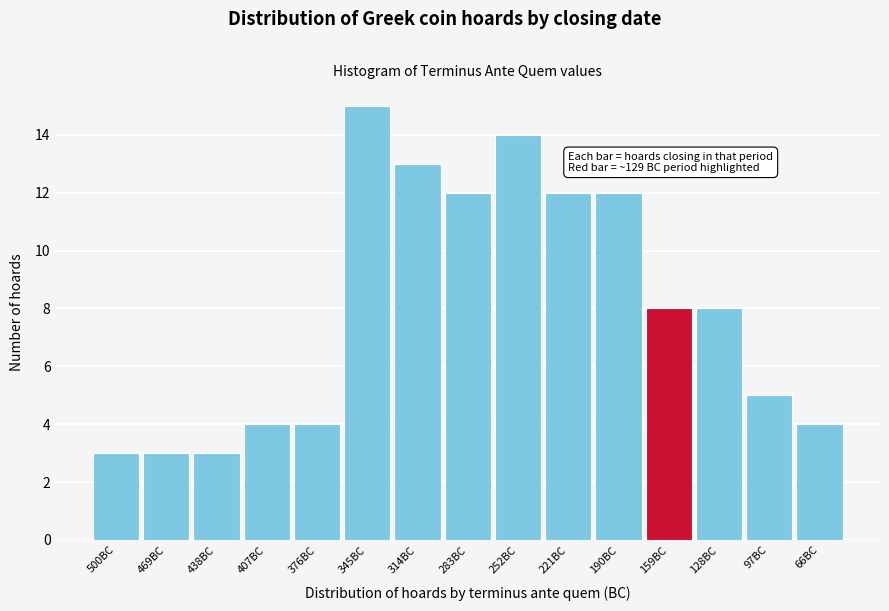

Reading left to right, what are all the values shown in this chart?

3	3	3	4	4	15	13	12	14	12	12	8	8	5	4